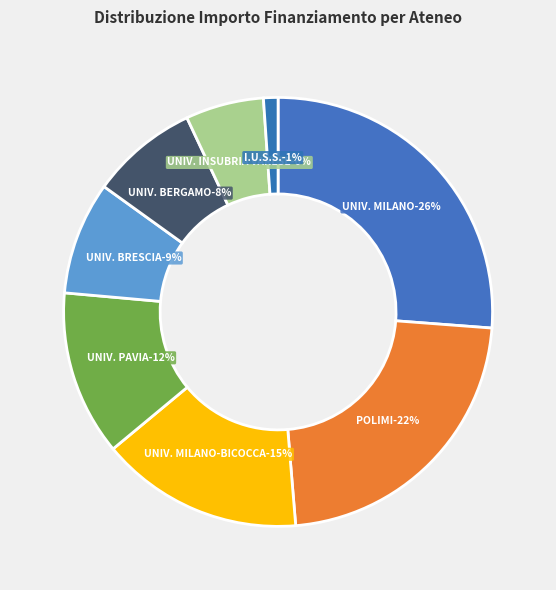

What is the change in value from UNIVERSITA DEGLI STUDI DI MILANO to UNIVERSITA DEGLI STUDI DI MILANO-BICOCCA?

-9006306